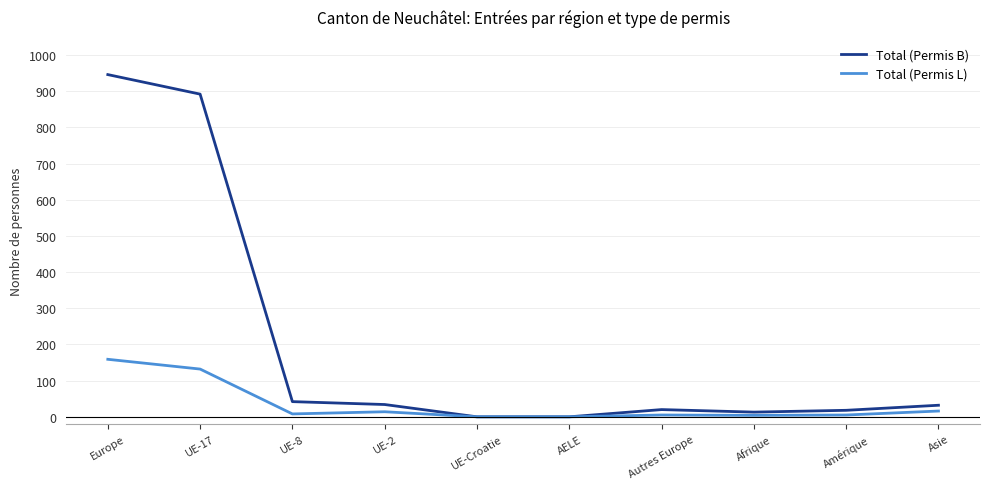

What is the spread (max minus min) of values at Afrique?

9